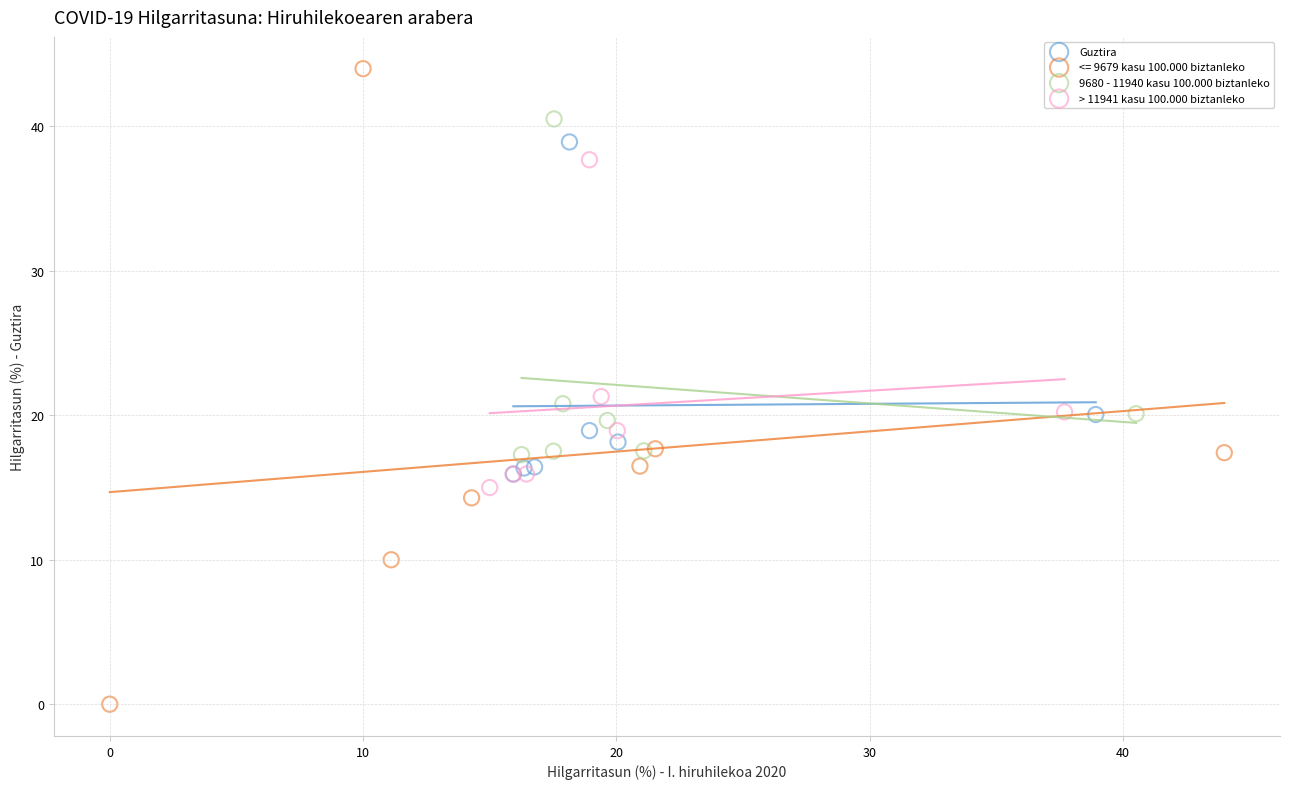

Which series contains the highest Y value?

<= 9679 kasu 100.000 biztanleko